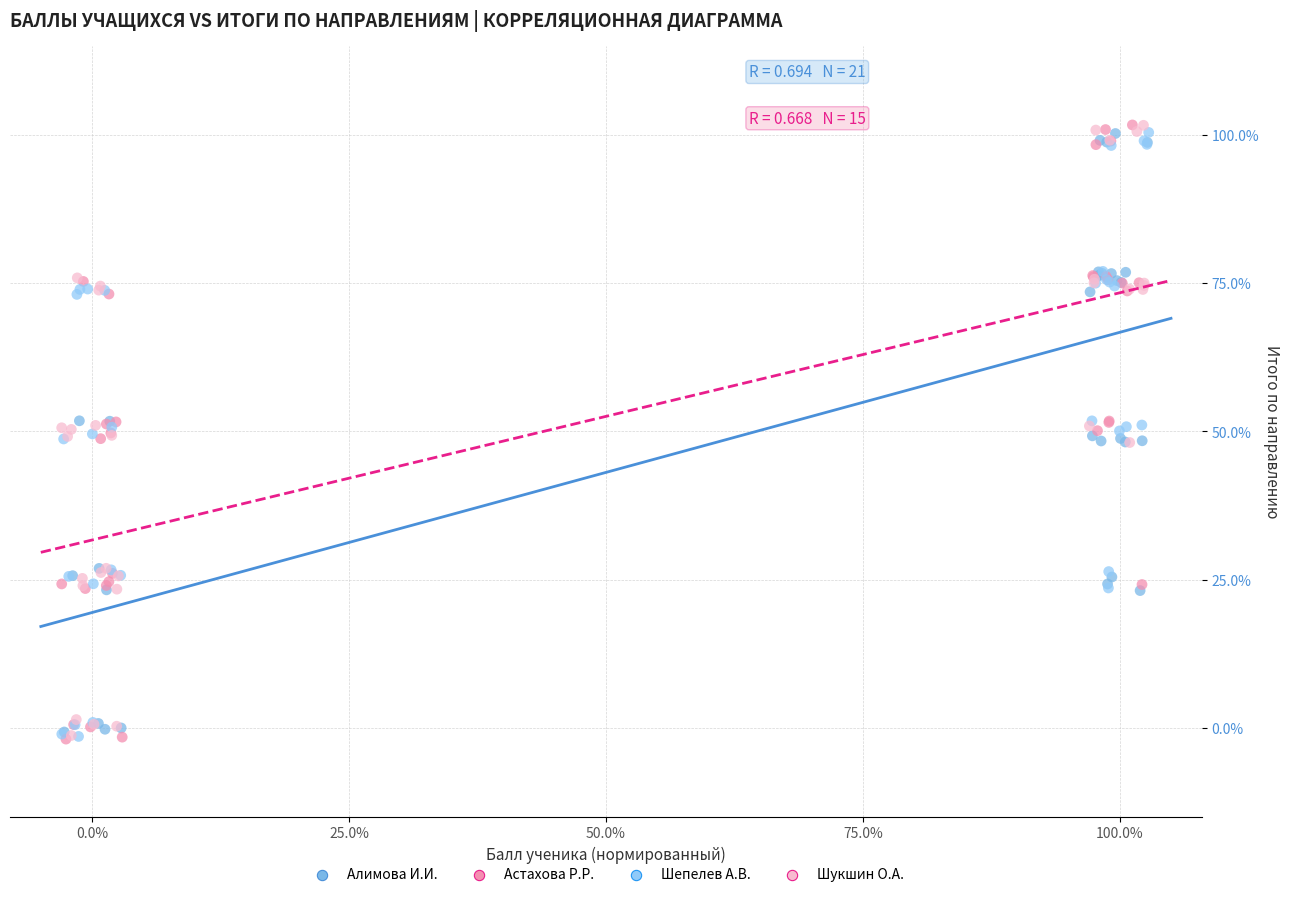

What are all the series names shown in the legend?

Алимова И.И., Астахова Р.Р., Шепелев А.В., Шукшин О.А.